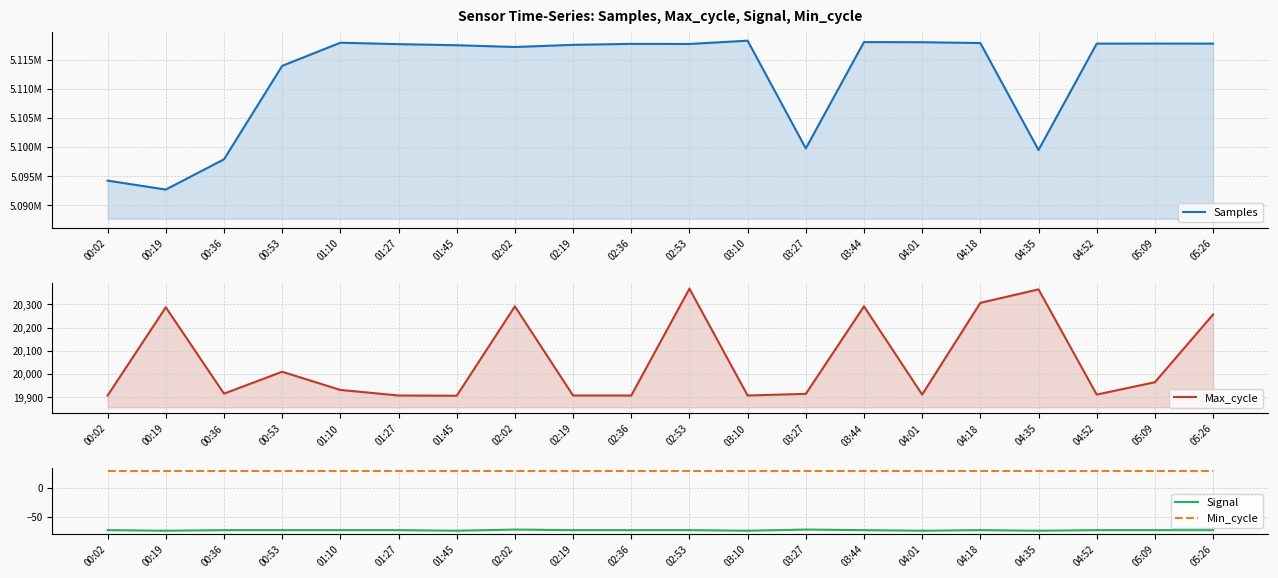

What is the difference between the Samples values at 02:19 and 01:45?

69